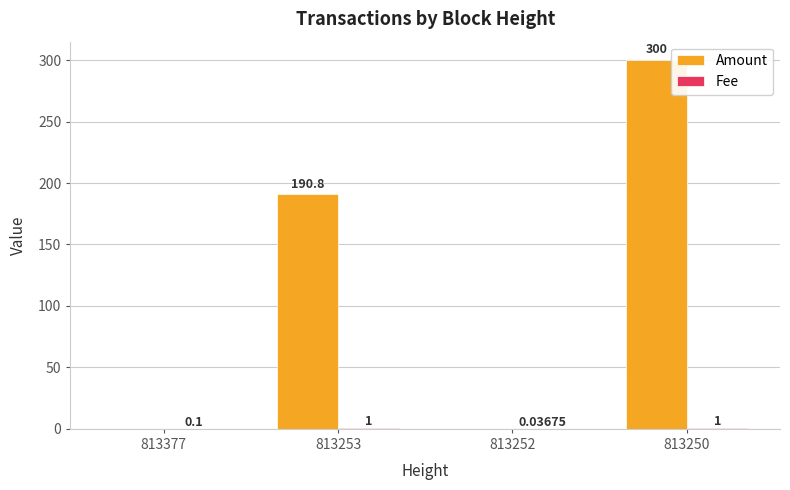

Which series has the largest total across all categories?

Amount